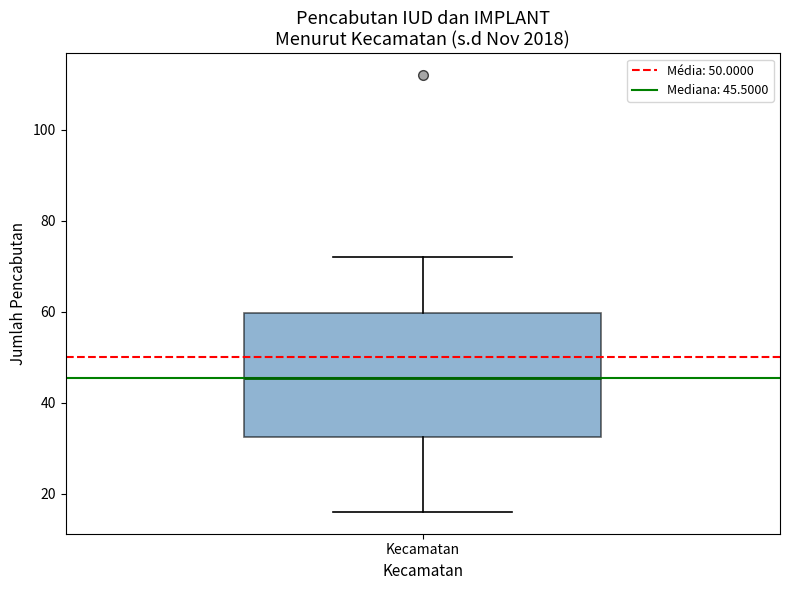

Where is the upper edge of the box for Kecamatan on the y-axis? The values are not printed on the chart, so give them approximately, as read against the axis.

60